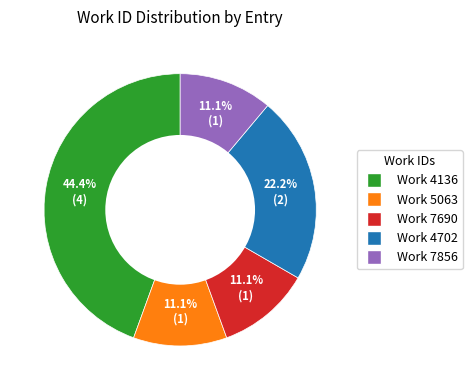

Does any single category account for the majority?

No